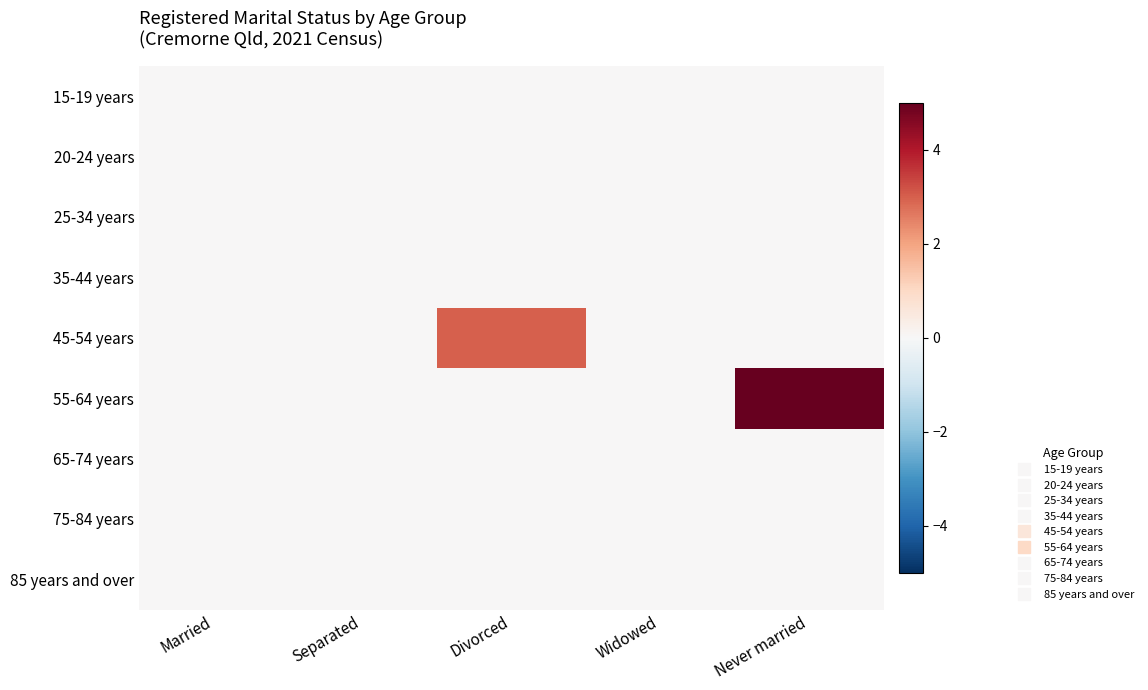

Which series has the largest total across all categories?

55-64 years